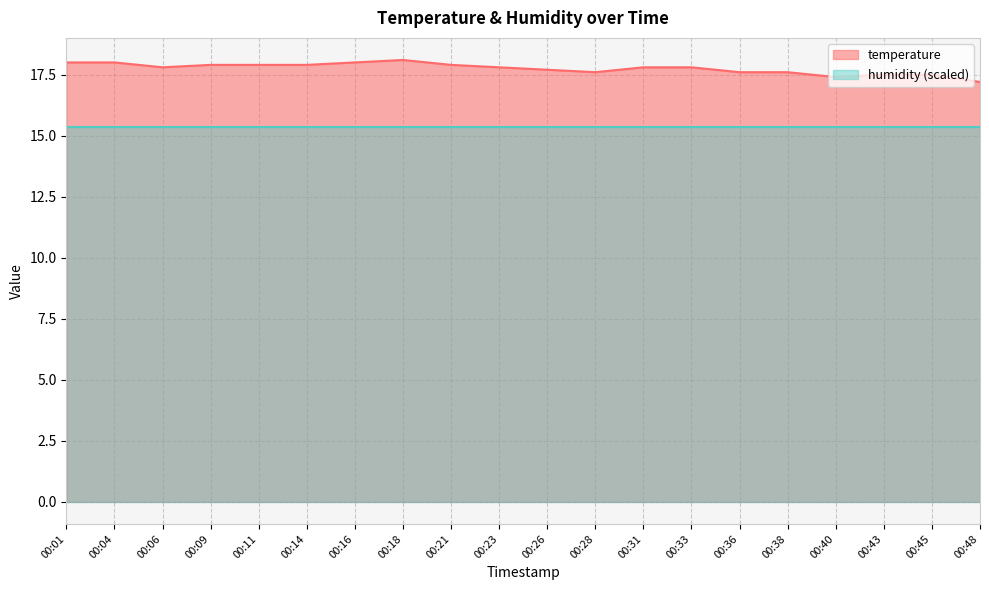

What is the greatest value displayed?

18.1